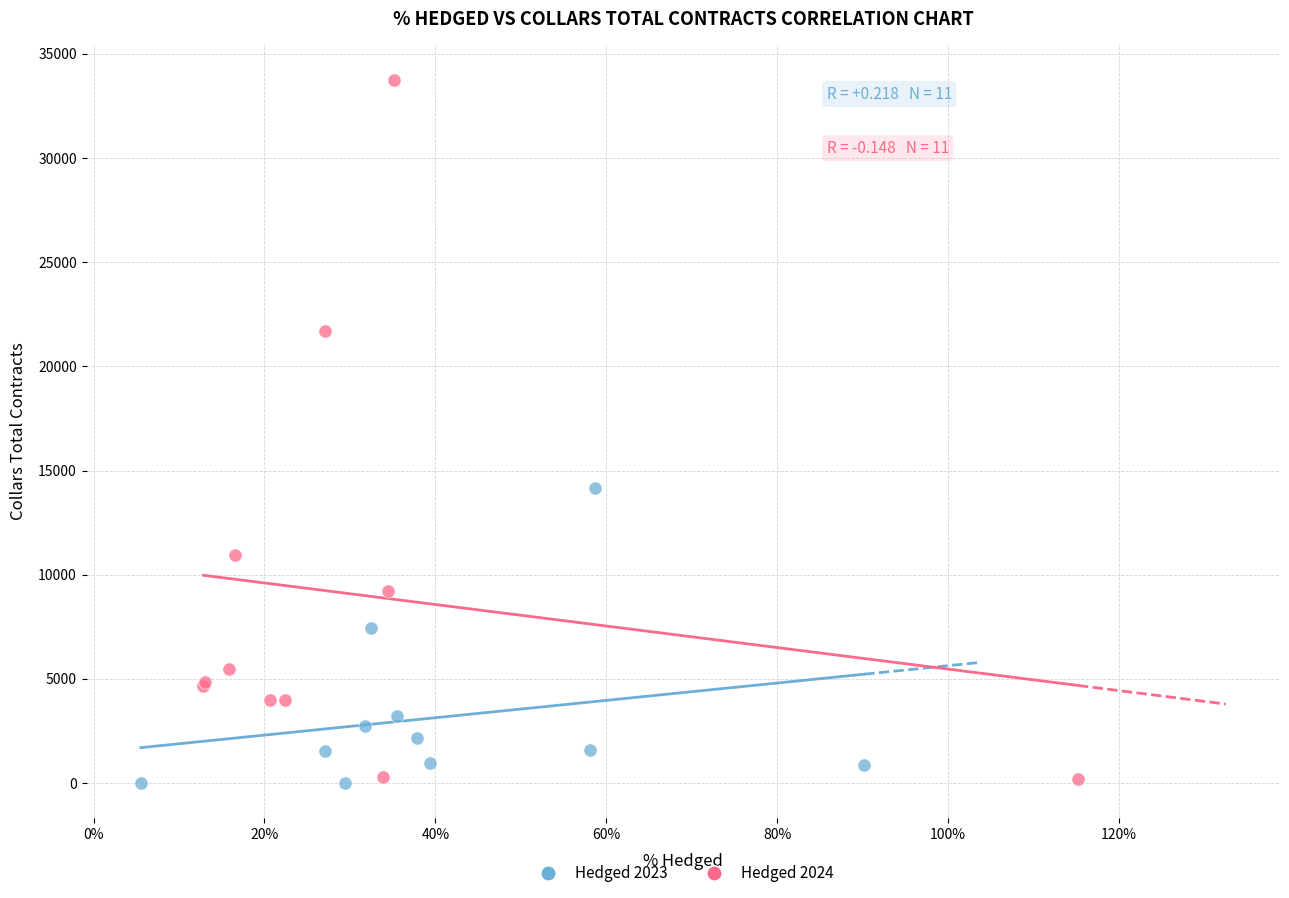

Which series reaches the maximum Y coordinate?

Hedged 2024